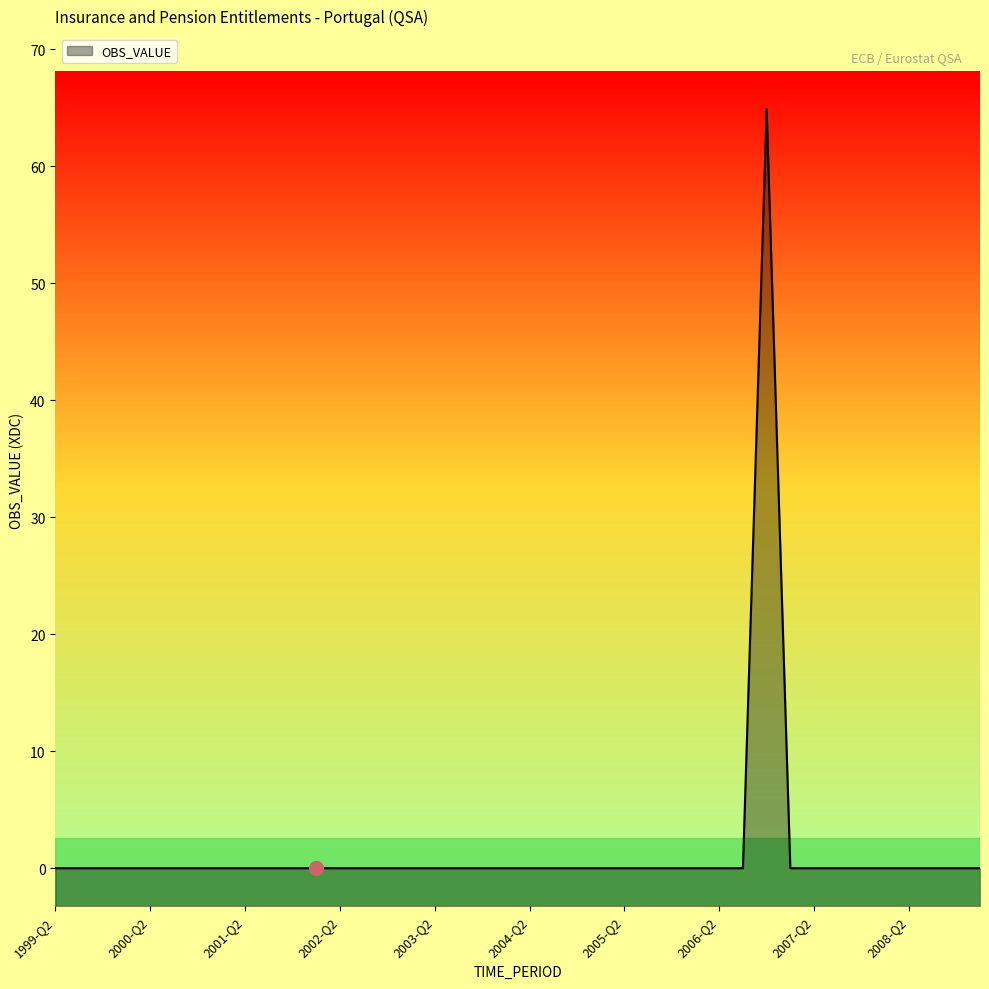

How many negative values are there?

16